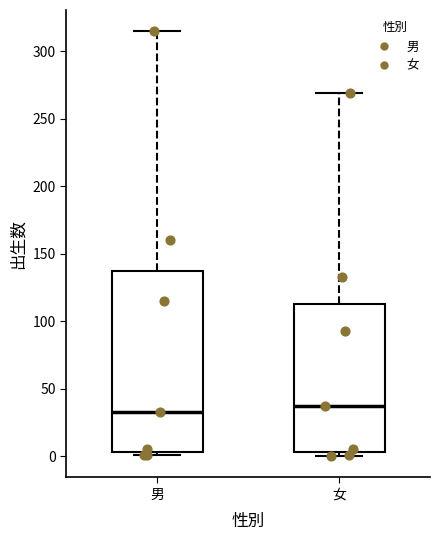

Where does the median line of the box for 男 sit on the y-axis? The values are not printed on the chart, so give them approximately, as read against the axis.

35